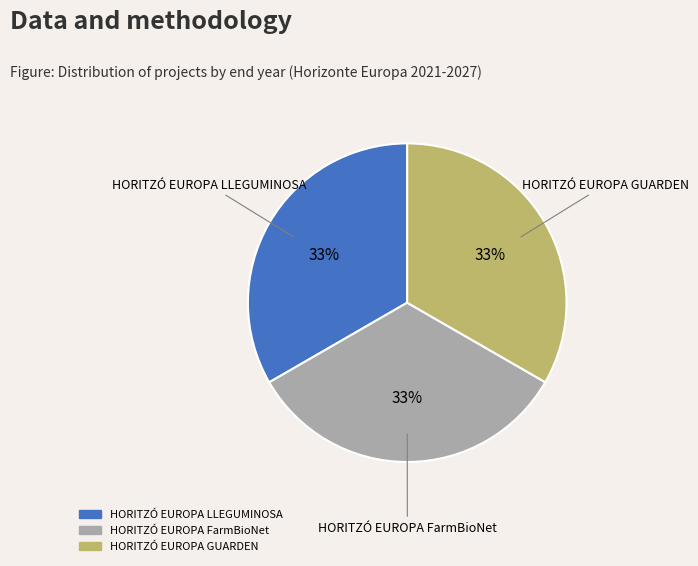

Count the number of slices in the pie.

3